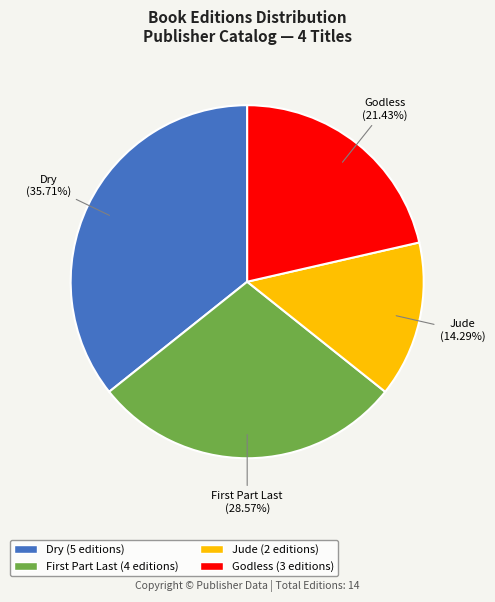

Is there a majority slice in this chart?

No